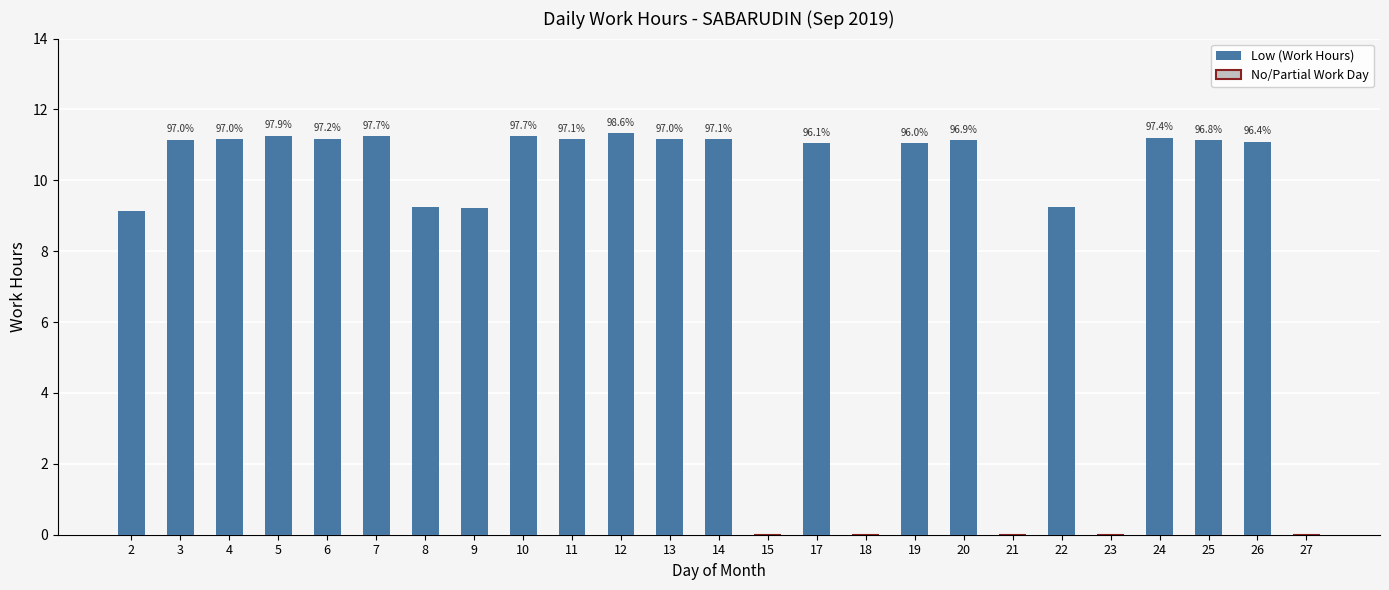

What is the change in value from 8 to 12?

+2.1